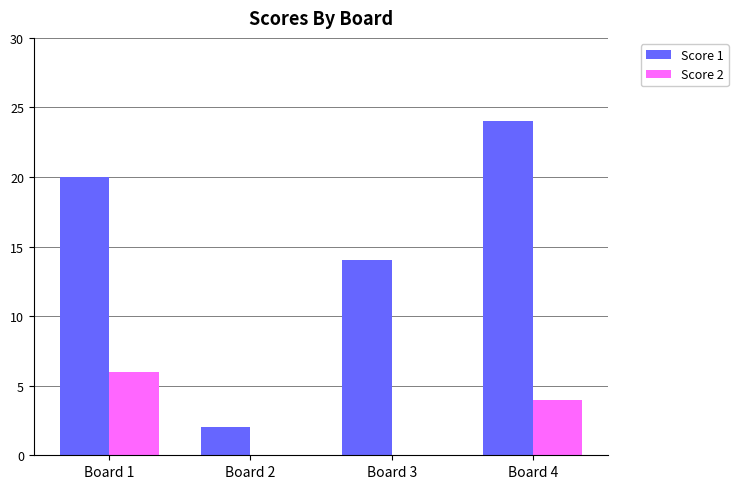

Between Board 2 and Board 4, which series saw the biggest shift?

Score 1